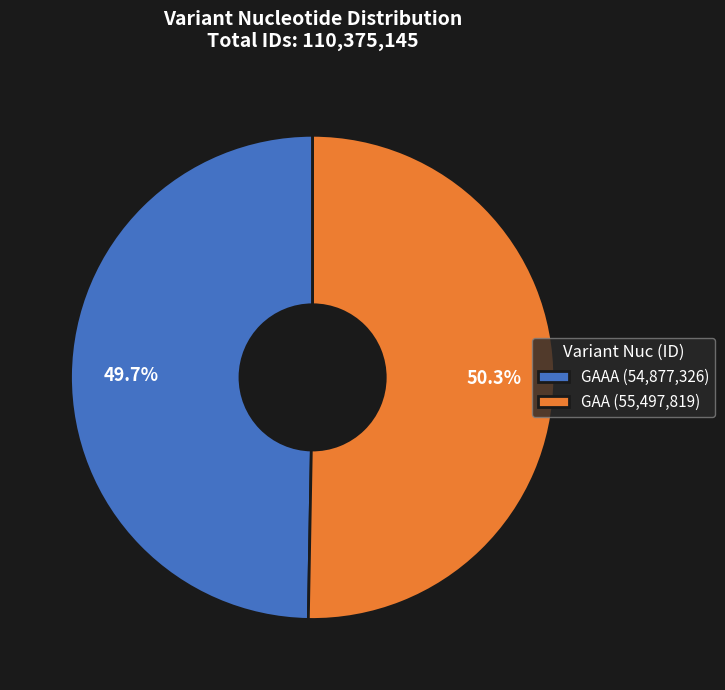

Combined, what portion of the pie is GAAA (54,877,326) and GAA (55,497,819)?

100.0%